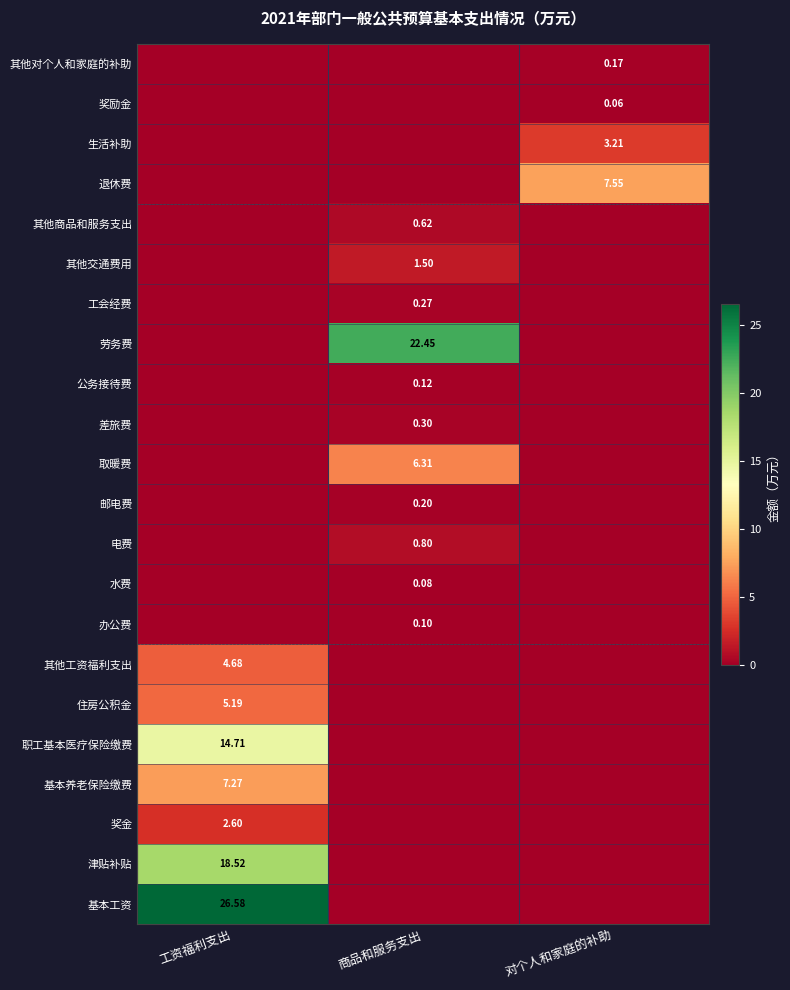

At how many categories does at least one series exceed 6?

3